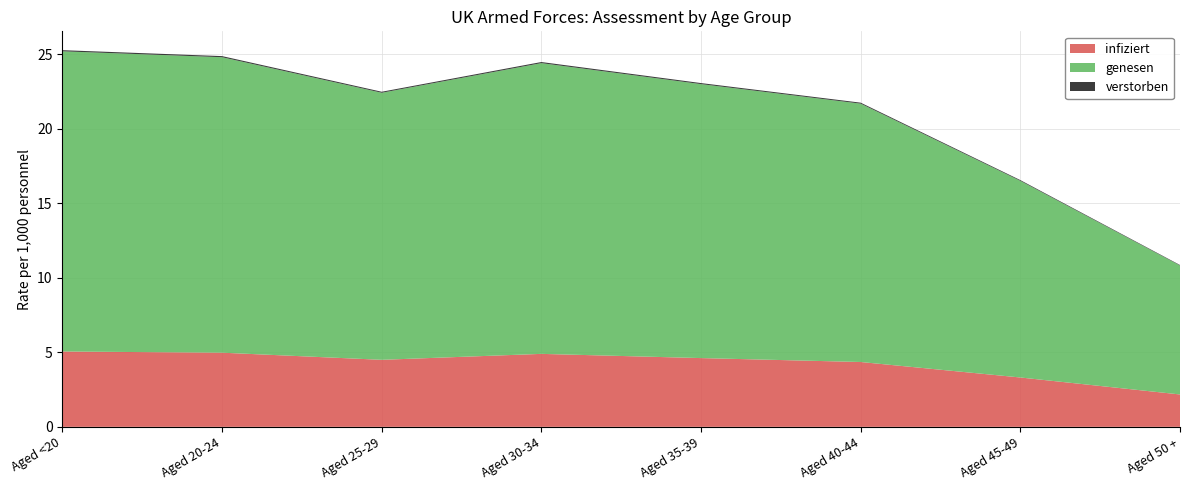

Is it true that infiziert equals 1.9 at Aged 35-39?

False